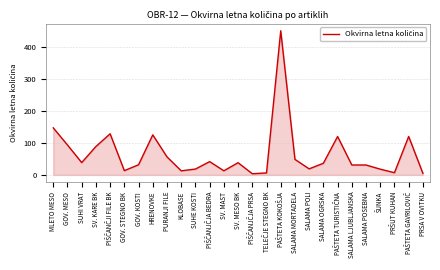

What is the difference between the maximum and second lowest values?

444.9